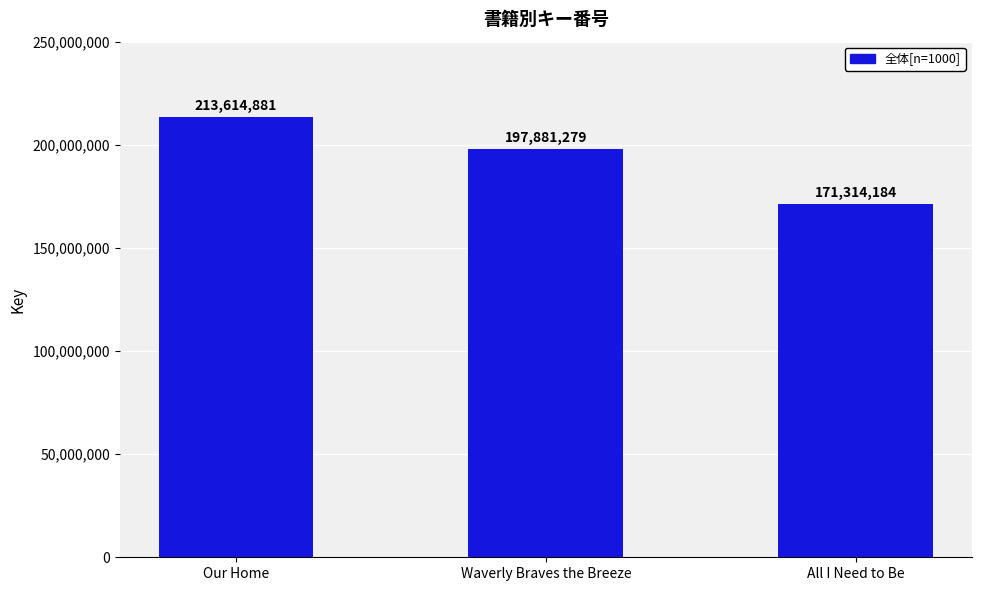

At which category does the chart reach its minimum across all series?

All I Need to Be